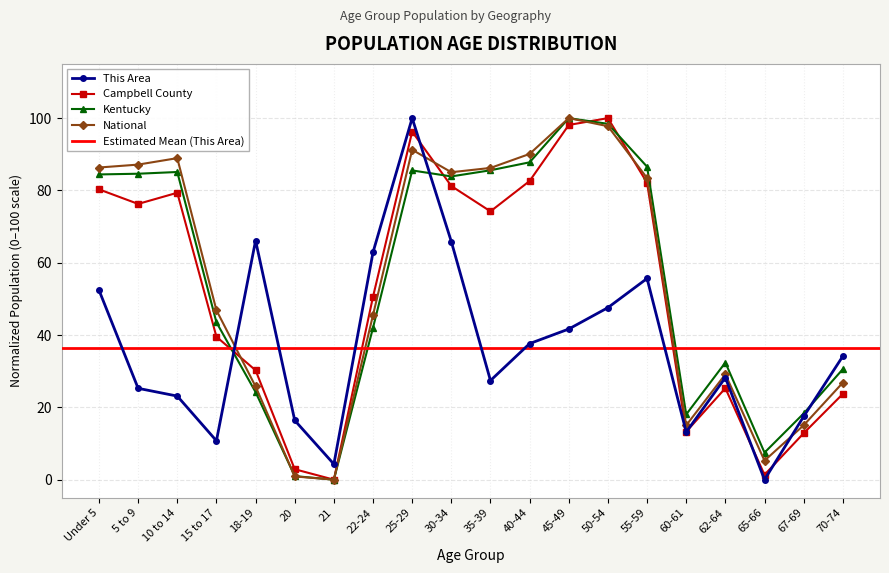

How many values in the Kentucky series exceed 83?

10